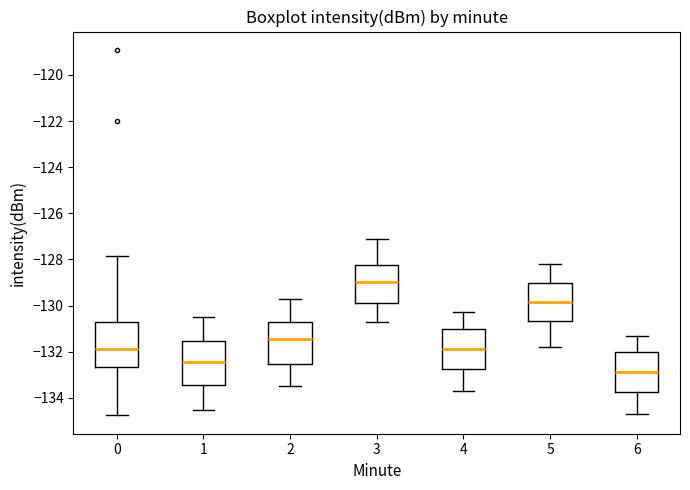

Where does the upper whisker of the box at x = 3 end on the y-axis? The values are not printed on the chart, so give them approximately, as read against the axis.

-127.0